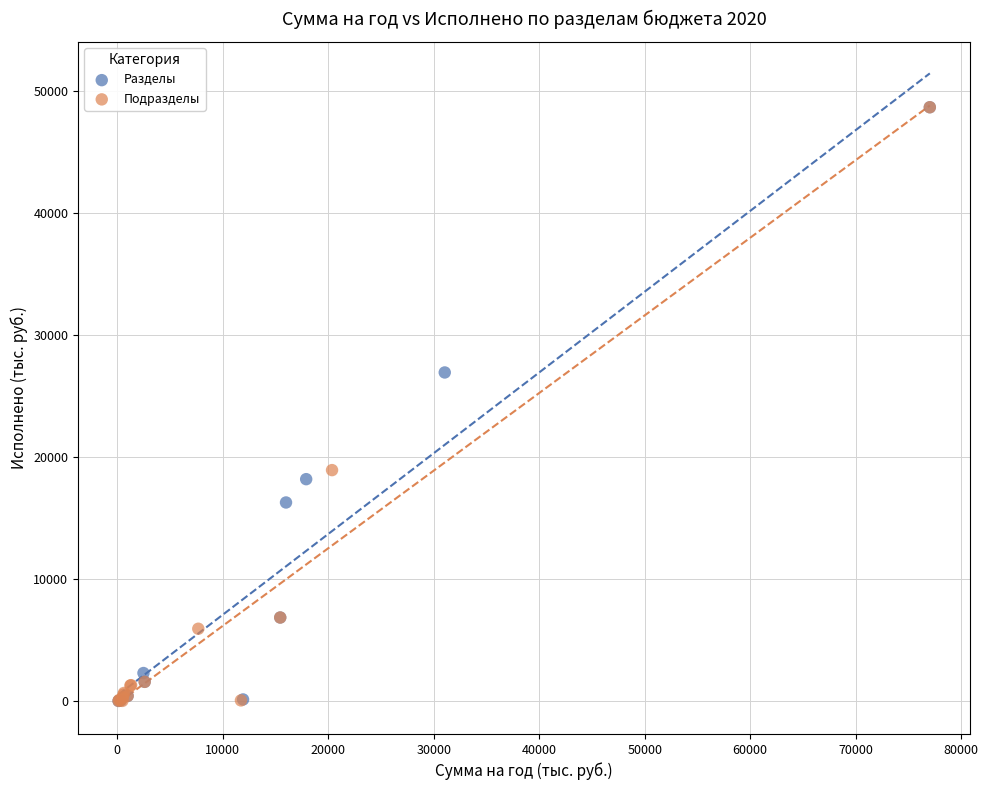

What are all the series names shown in the legend?

Разделы, Подразделы